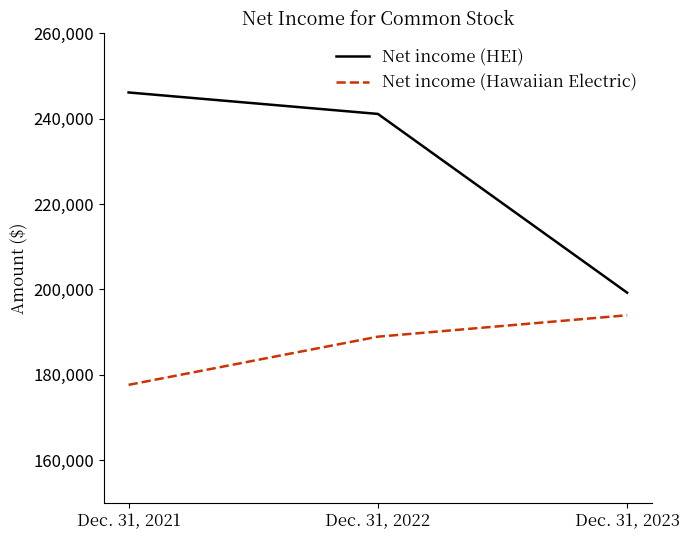

Is this an area chart (filled region under the line)?

No